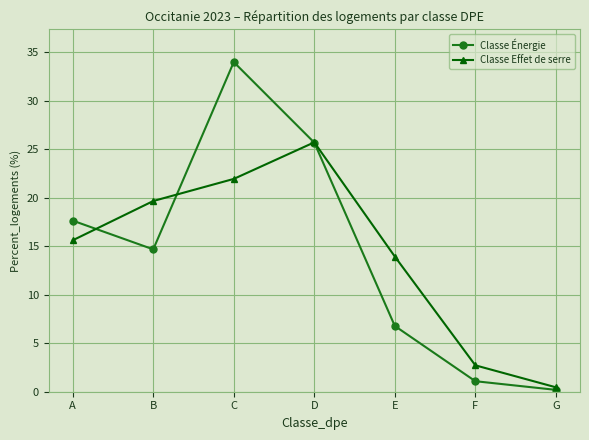

What is the sum of all Classe Énergie values?

100.0